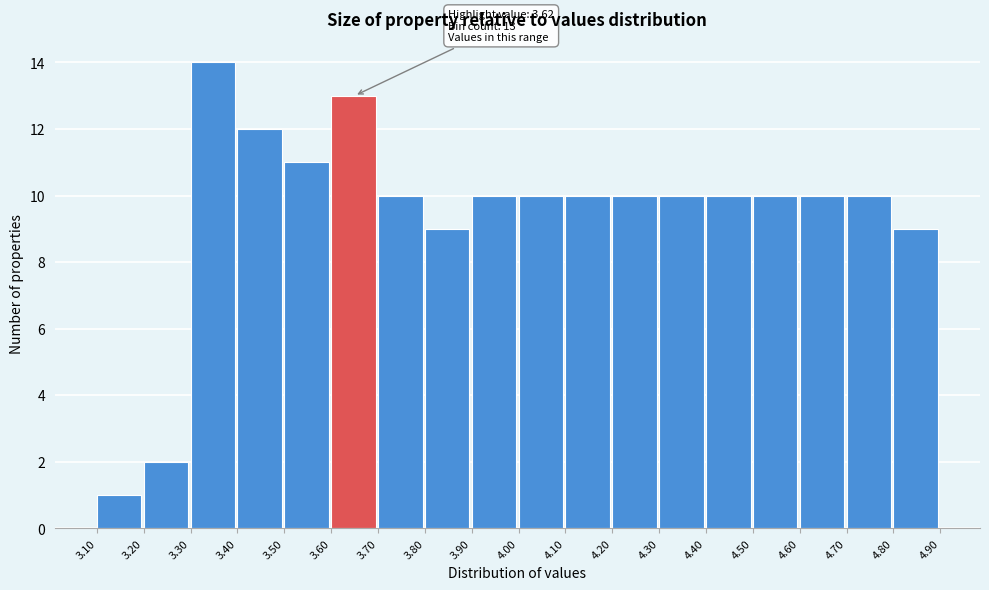

Which range on the x-axis has the tallest bar?

3.30 to 3.40